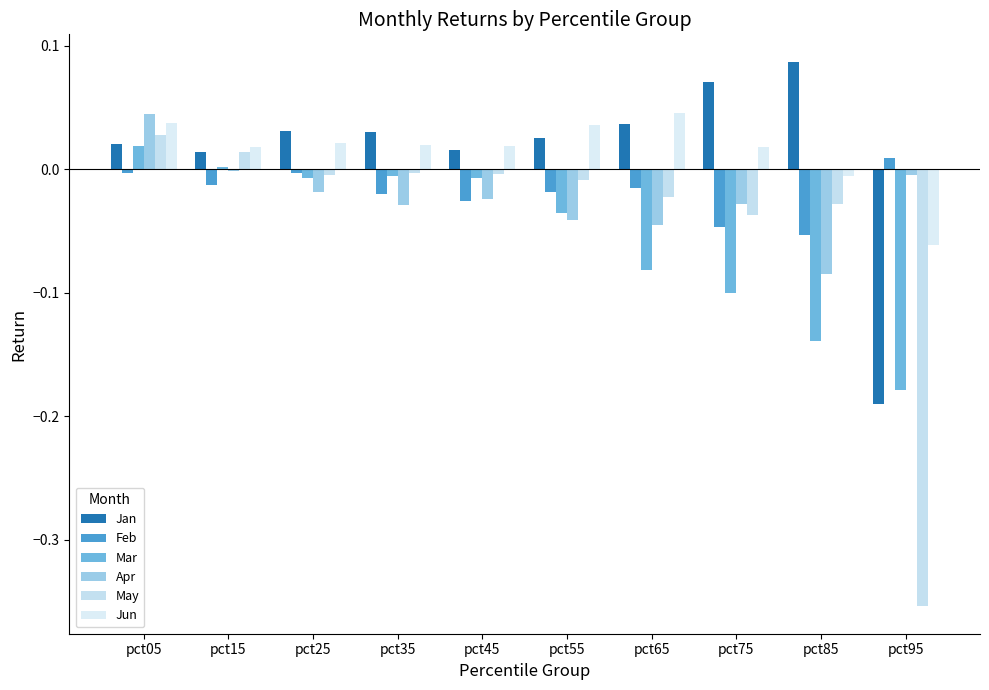

Which label corresponds to the largest value in the chart?

pct85